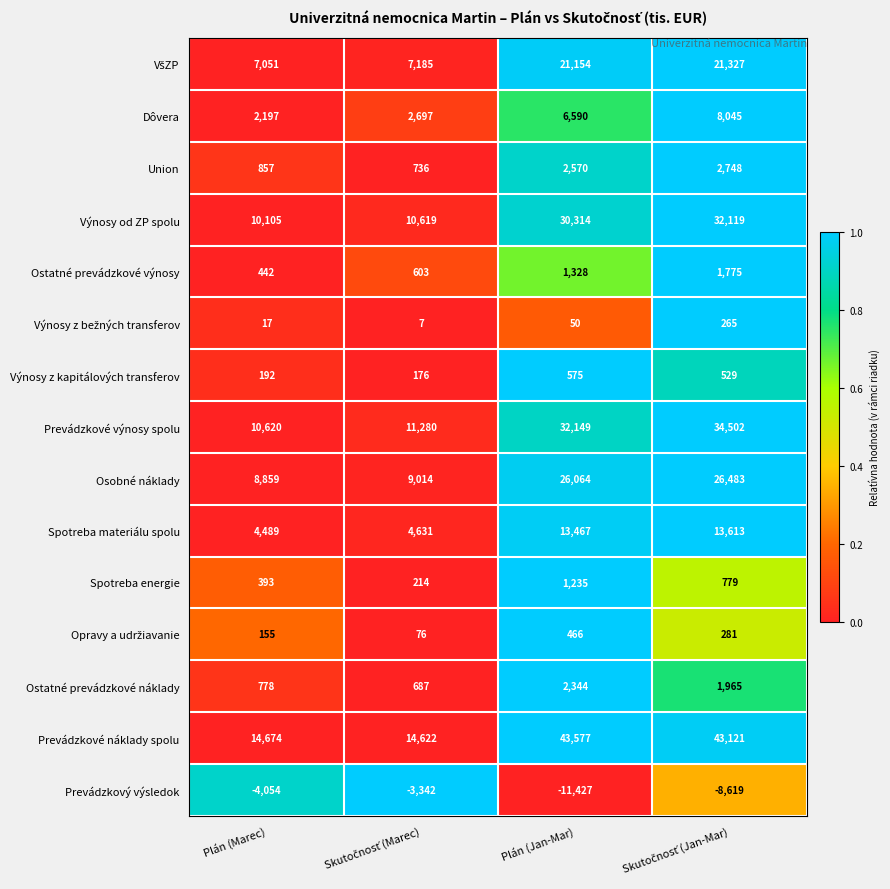

At how many categories does at least one series exceed 0?

4